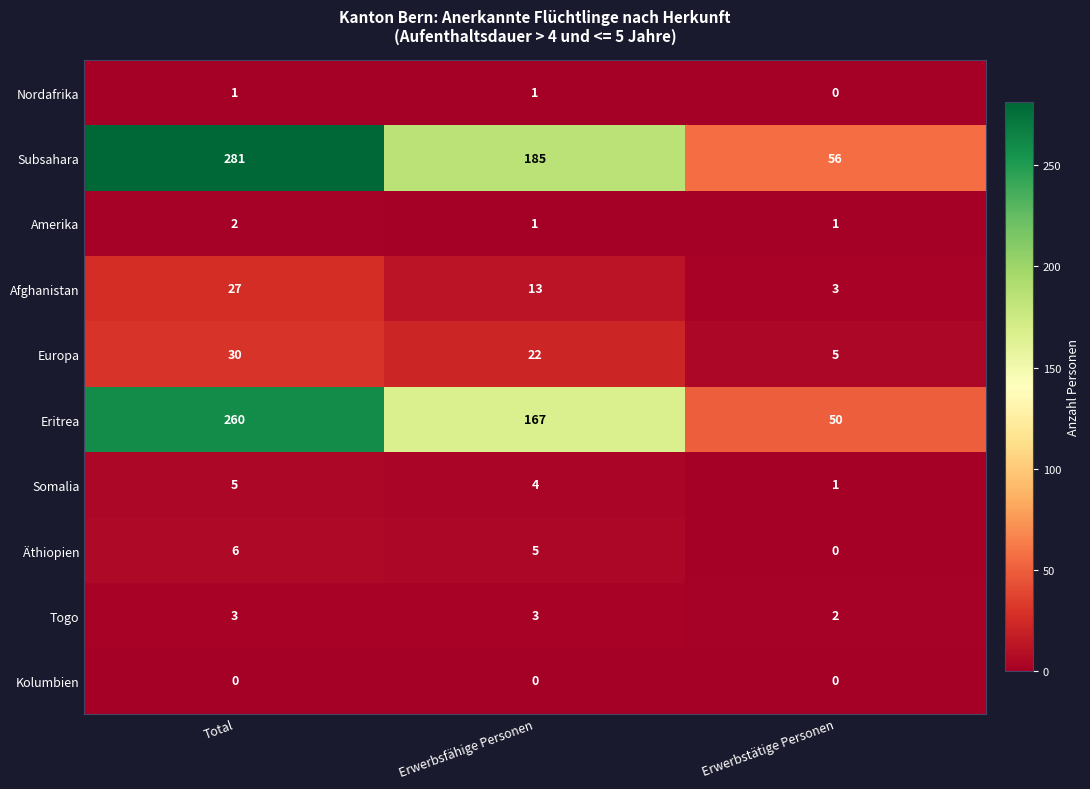

Reading left to right, list all the values displayed in this chart.

Nordafrika: Total=1	Erwerbsfähige Personen=1	Erwerbstätige Personen=0
Subsahara: Total=281	Erwerbsfähige Personen=185	Erwerbstätige Personen=56
Amerika: Total=2	Erwerbsfähige Personen=1	Erwerbstätige Personen=1
Afghanistan: Total=27	Erwerbsfähige Personen=13	Erwerbstätige Personen=3
Europa: Total=30	Erwerbsfähige Personen=22	Erwerbstätige Personen=5
Eritrea: Total=260	Erwerbsfähige Personen=167	Erwerbstätige Personen=50
Somalia: Total=5	Erwerbsfähige Personen=4	Erwerbstätige Personen=1
Äthiopien: Total=6	Erwerbsfähige Personen=5	Erwerbstätige Personen=0
Togo: Total=3	Erwerbsfähige Personen=3	Erwerbstätige Personen=2
Kolumbien: Total=0	Erwerbsfähige Personen=0	Erwerbstätige Personen=0